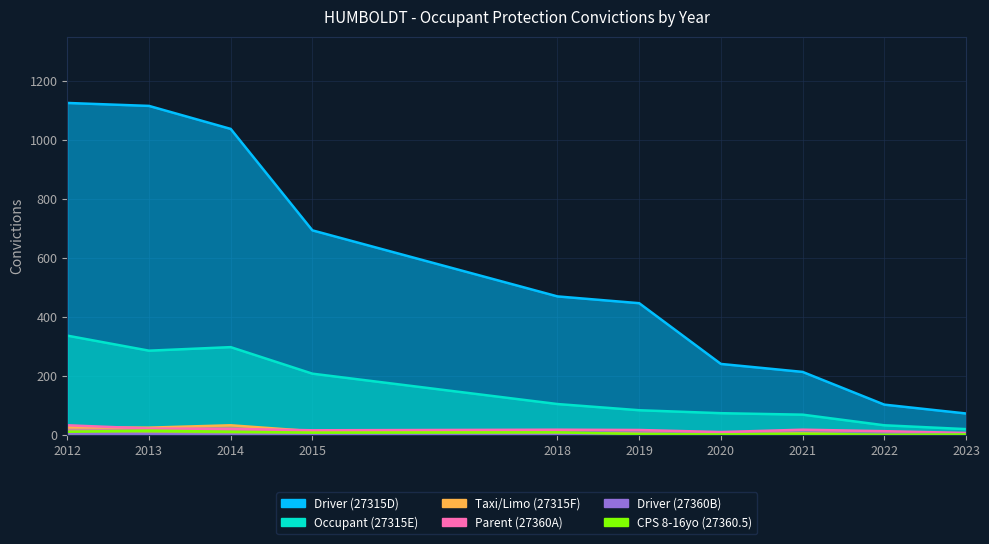

True or false: Parent (27360A) has a value of 8 at 2021.

False